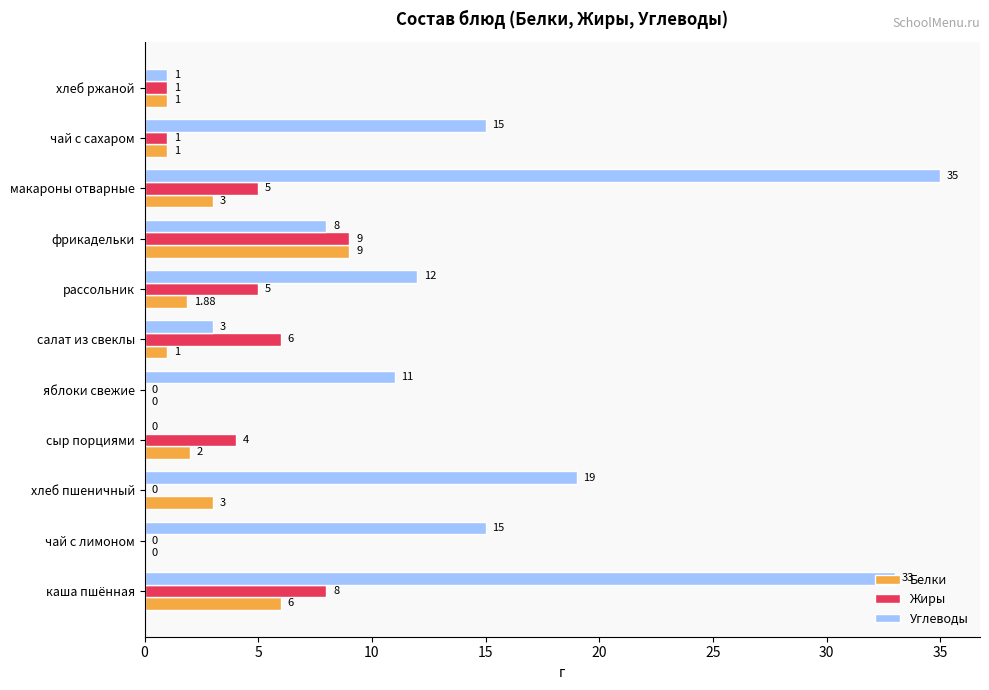

Where is Жиры nearest to the value 4?

сыр порциями